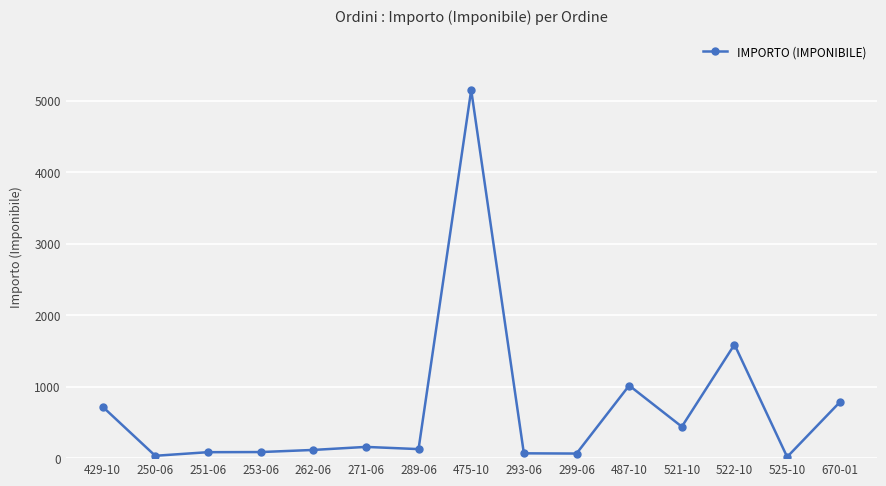

Which label corresponds to the largest value in the chart?

475-10